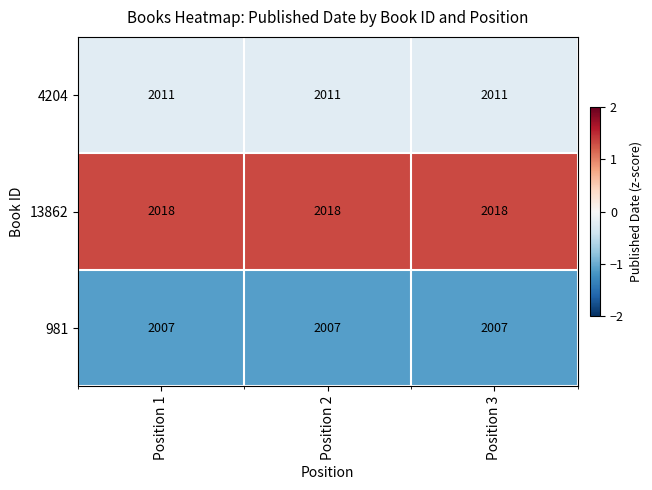

What is the sum of the 981 values at Position 1 and Position 3?

4014